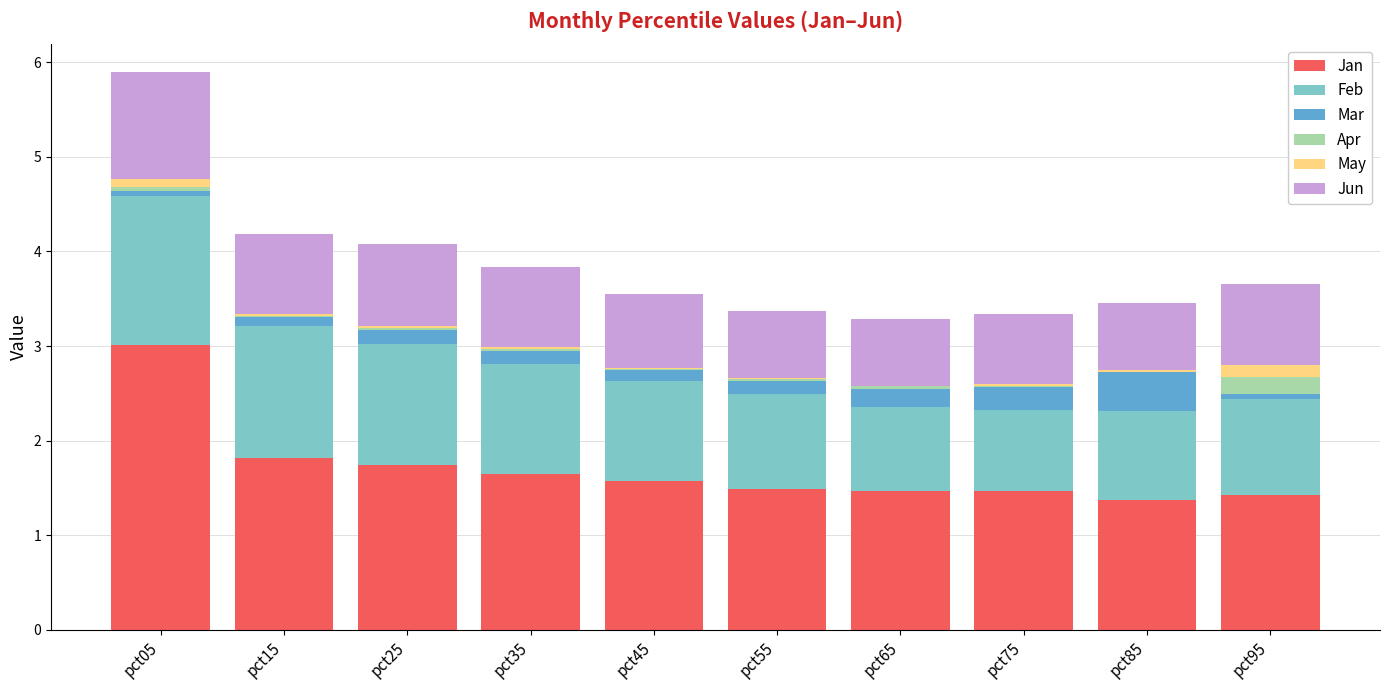

At which category is the sum across all series the highest?

pct05